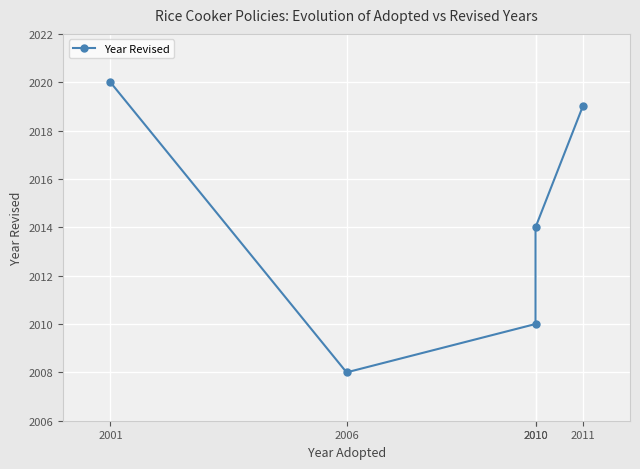

What is the sum of all values?

10071